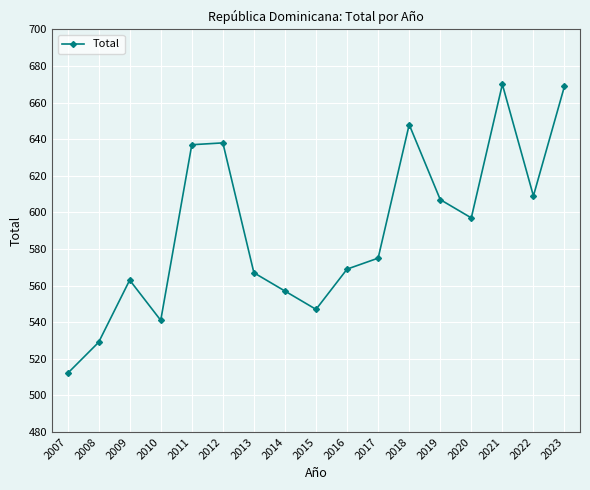

True or false: the data has more than 0 interior local peaks.

True